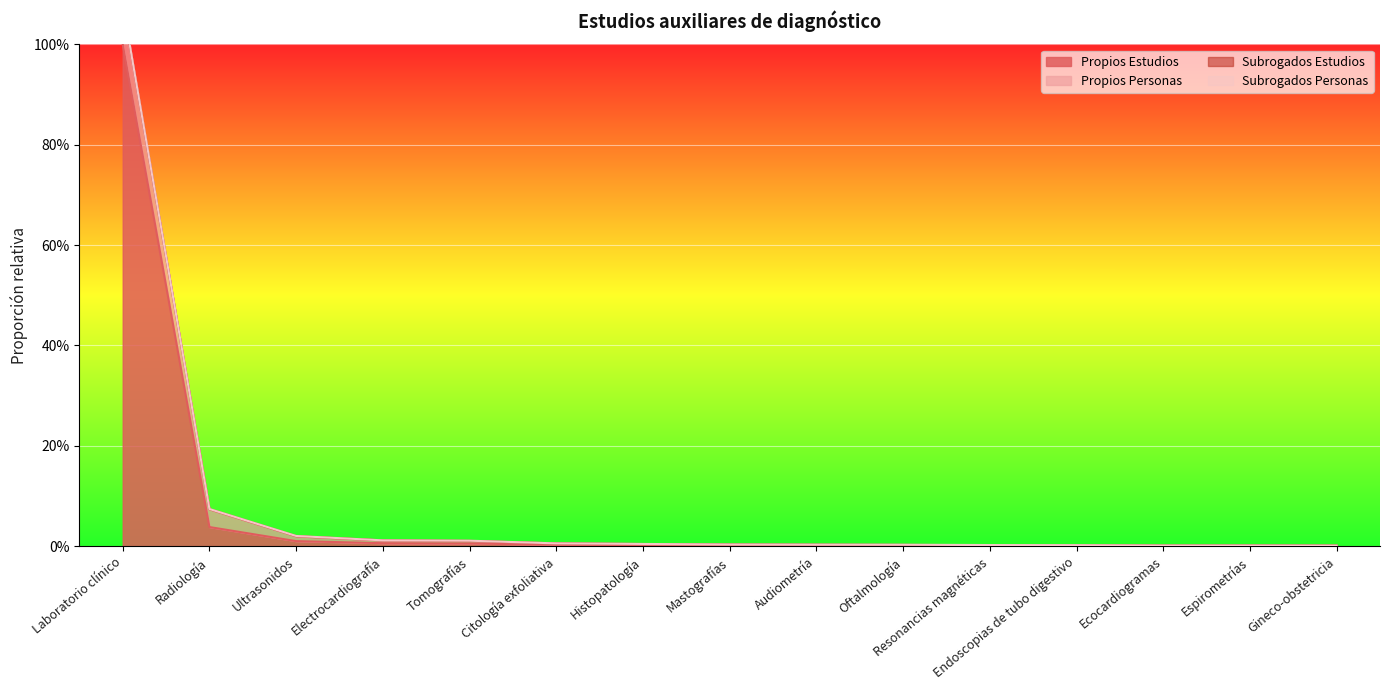

What is the sum of all Subrogados Estudios values?

1.2